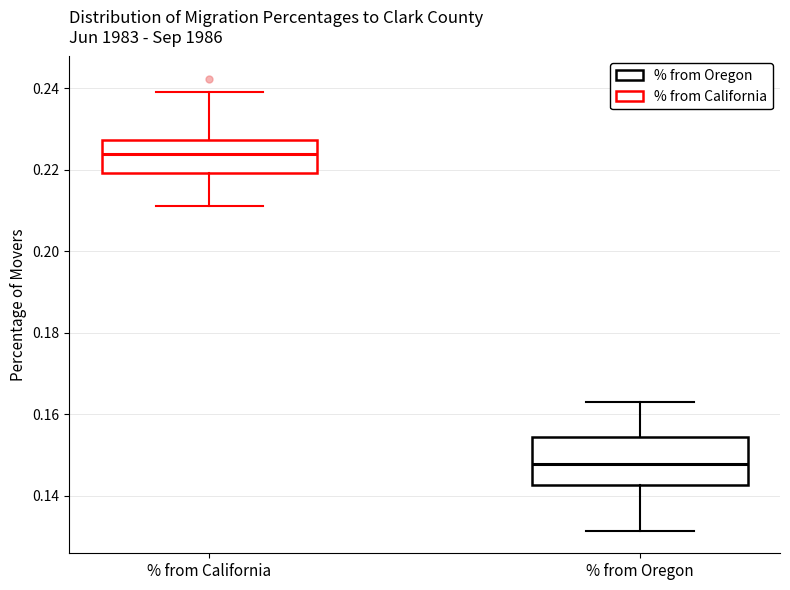

Where is the upper edge of the box for % from Oregon on the y-axis? The values are not printed on the chart, so give them approximately, as read against the axis.

0.154